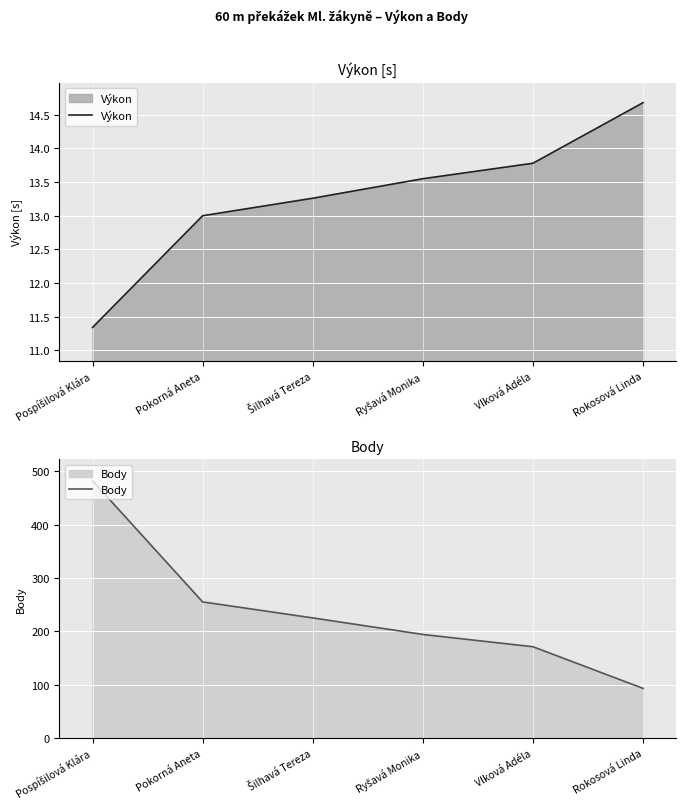

Reading left to right, list all the values displayed in this chart.

Výkon: Pospíšilová Klára=11.3	Pokorná Aneta=13.0	Šilhavá Tereza=13.3	Ryšavá Monika=13.6	Vlková Adéla=13.8	Rokosová Linda=14.7
Body: Pospíšilová Klára=482.0	Pokorná Aneta=255.0	Šilhavá Tereza=225.0	Ryšavá Monika=194.0	Vlková Adéla=171.0	Rokosová Linda=93.0